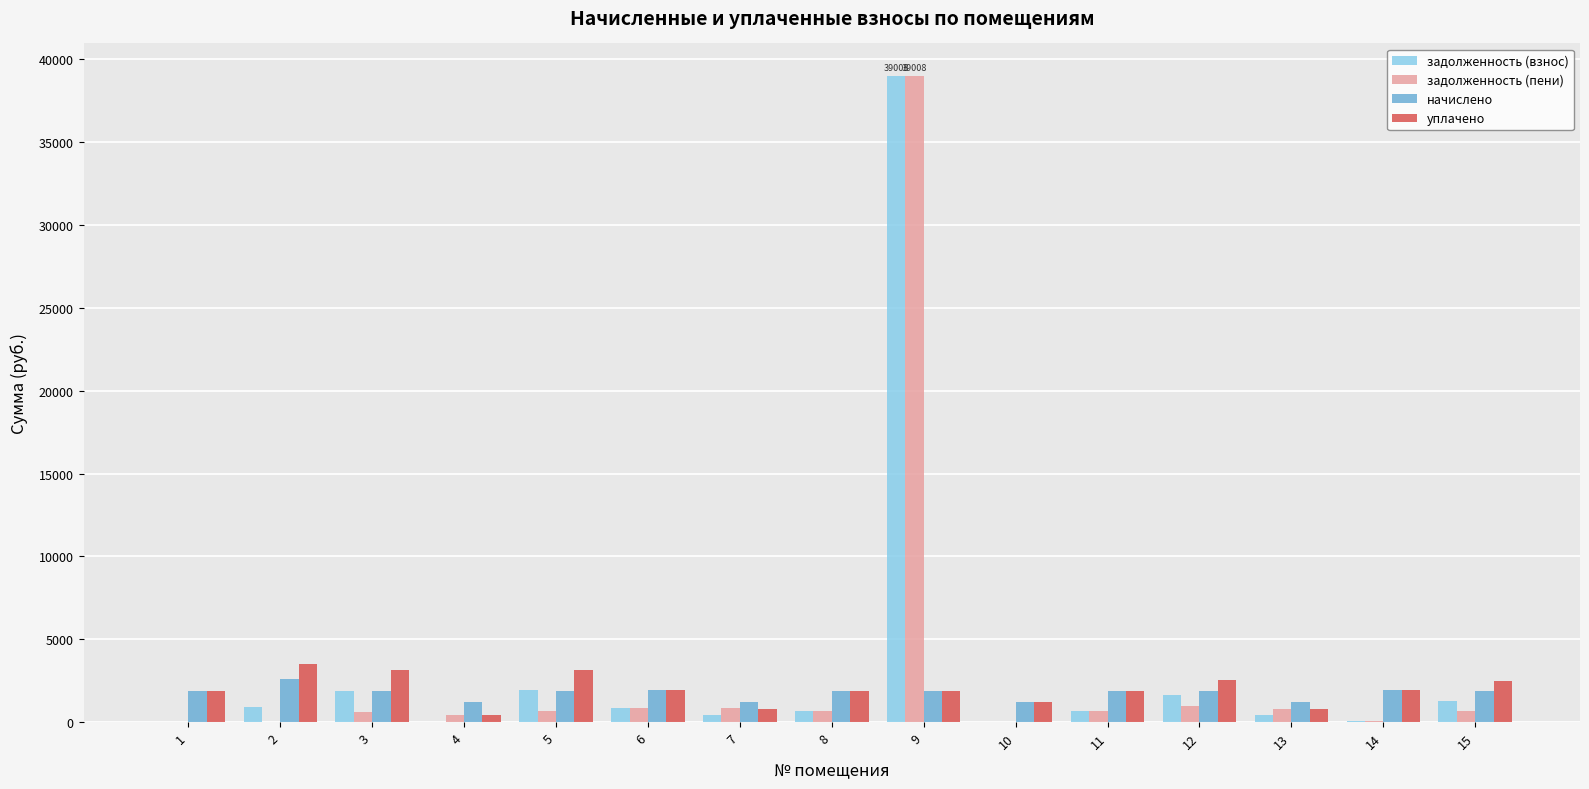

At which category is the sum across all series the highest?

9